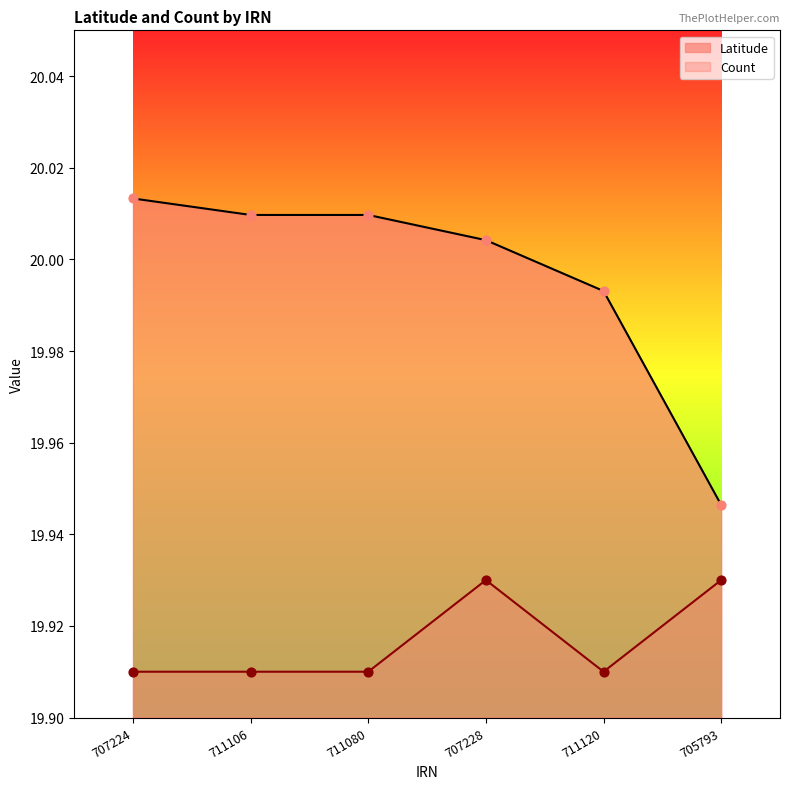

What is the total value across all series at 707224?

39.9